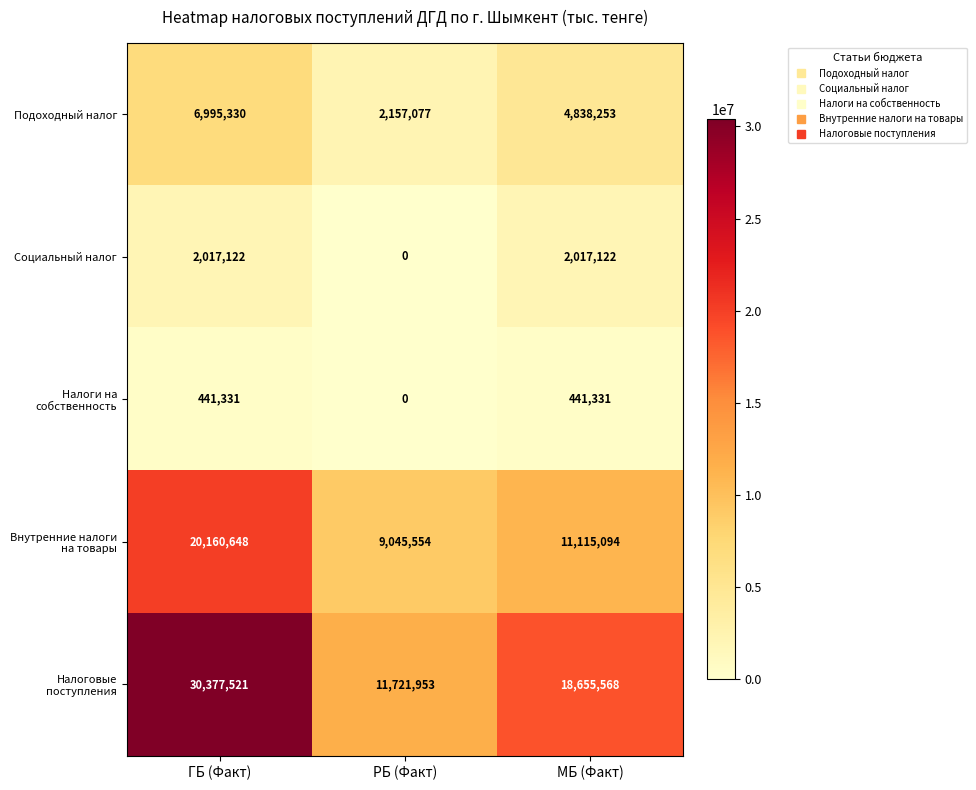

Which series has the widest spread of values?

Налоговые поступления